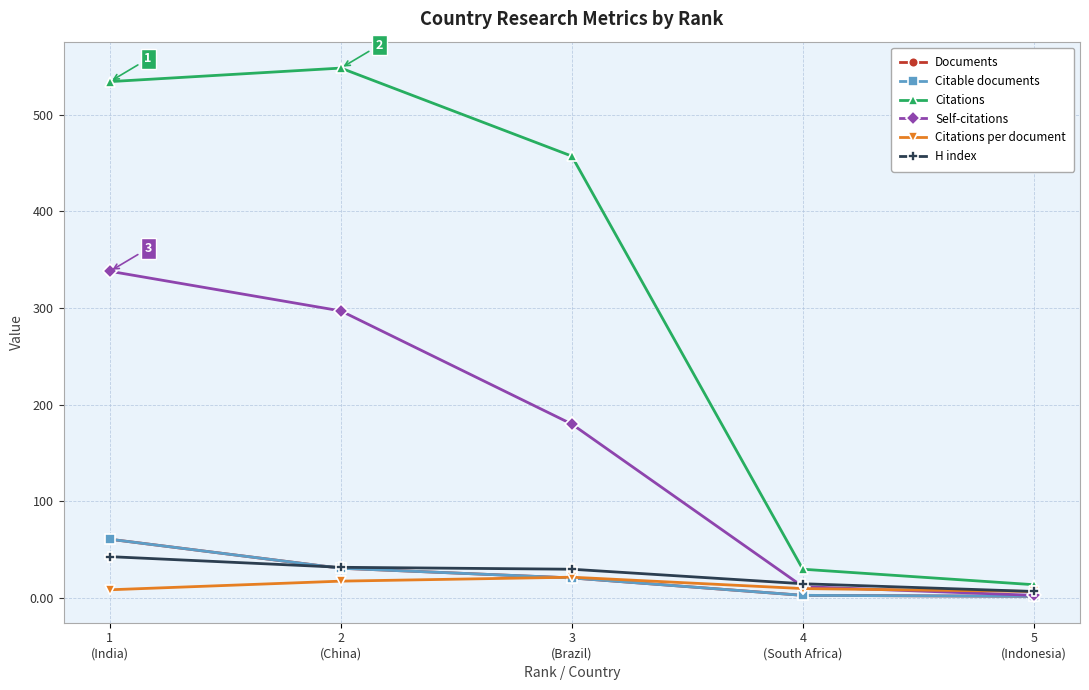

Reading left to right, transcribe all the data shown in this chart.

Documents: 61.0	31.0	21.0	3.0	2.0
Citable documents: 61.0	31.0	21.0	3.0	2.0
Citations: 534.0	548.0	457.0	30.0	14.0
Self-citations: 338.0	297.0	180.0	12.0	3.0
Citations per document: 8.8	17.7	21.8	10.0	7.0
H index: 43.0	32.0	30.0	15.0	7.0